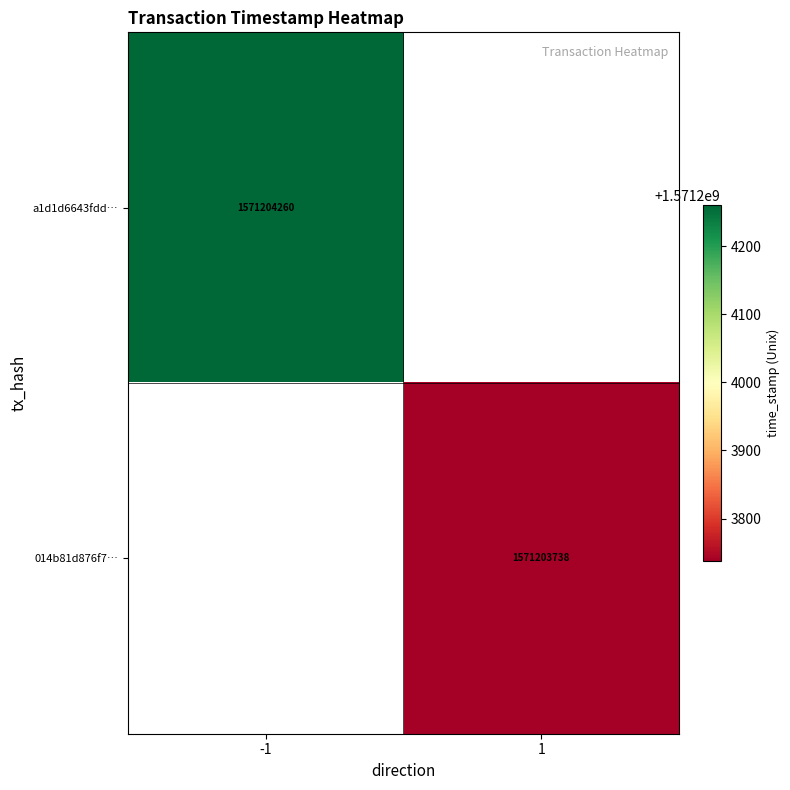

Which series has the largest total across all categories?

a1d1d6643fdd272ac5aa23ac3876d2715c78a73